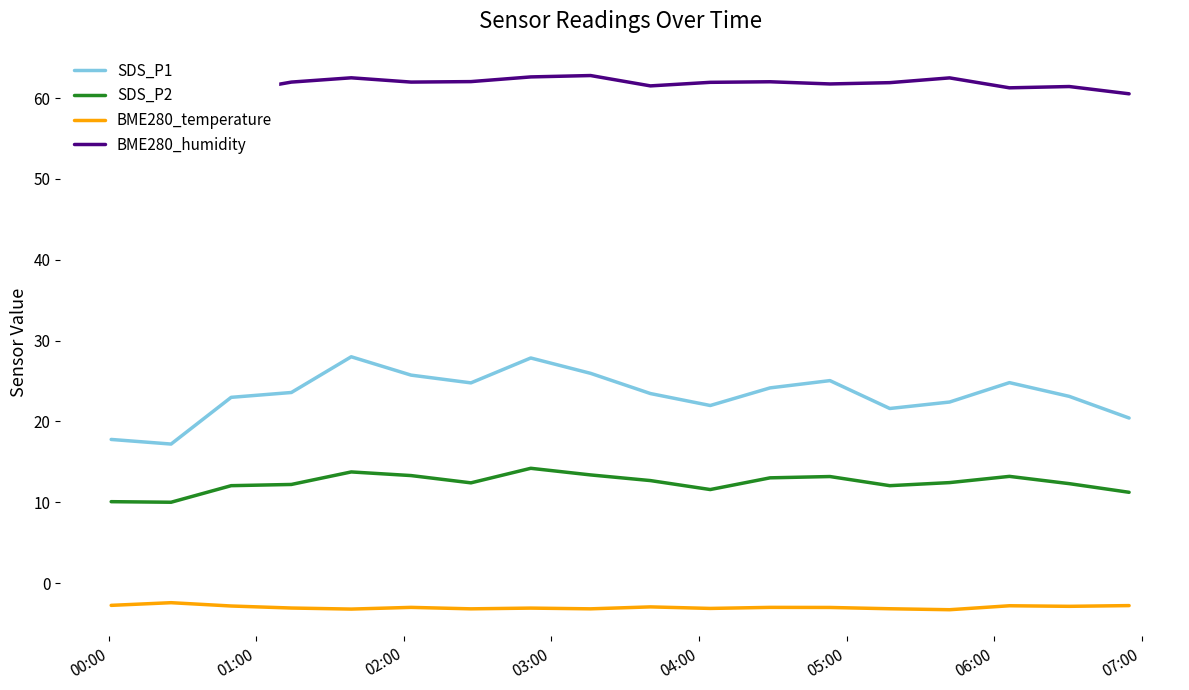

True or false: BME280_temperature and SDS_P2 intersect in this chart.

False